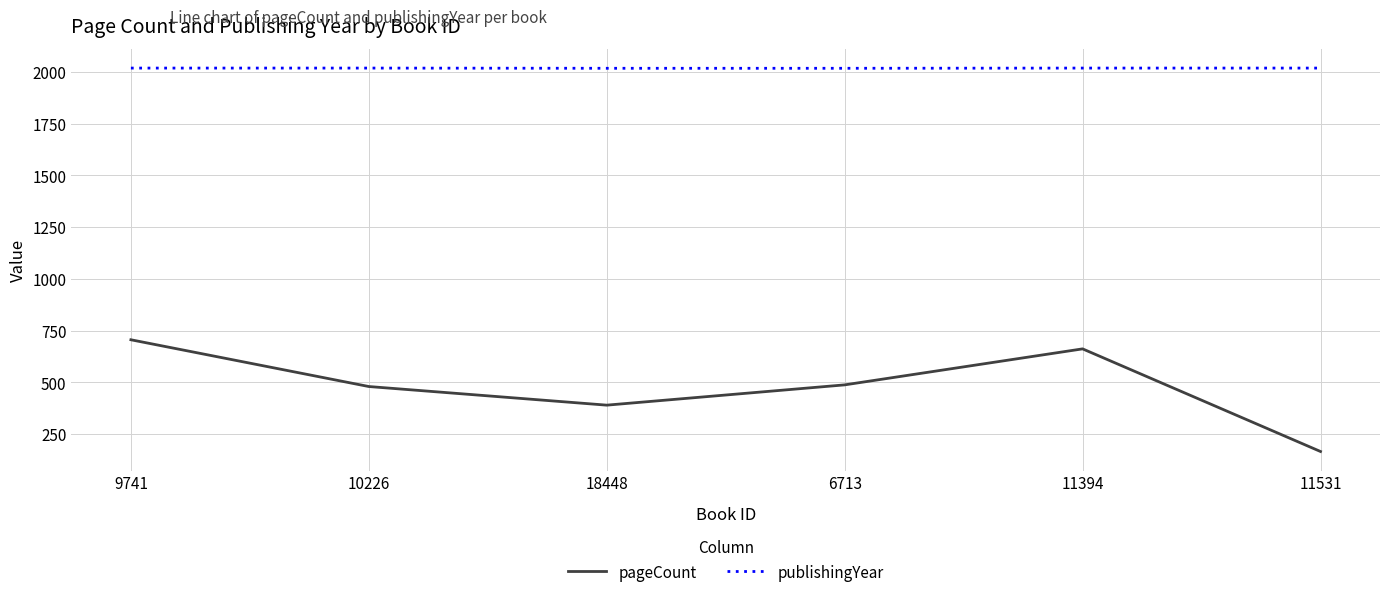

How many lines are shown in the chart?

2